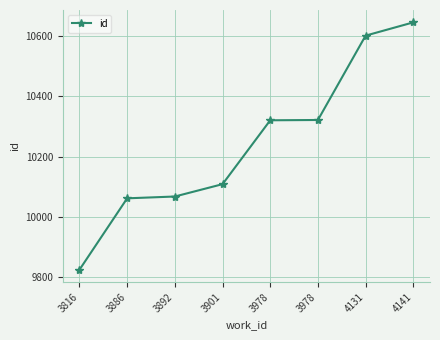

What is the greatest value displayed?

10646